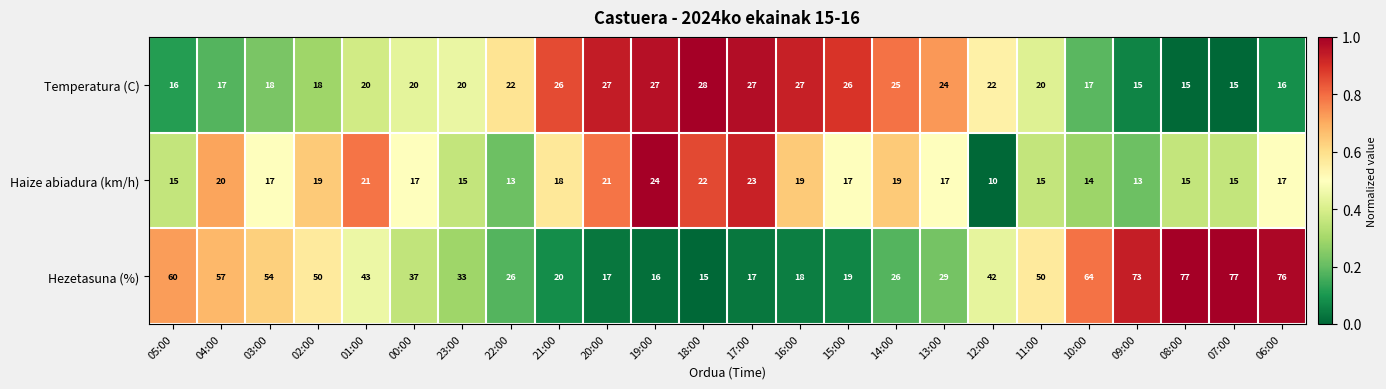

What is the difference between the maximum and minimum values in the Haize abiadura (km/h) series?

14